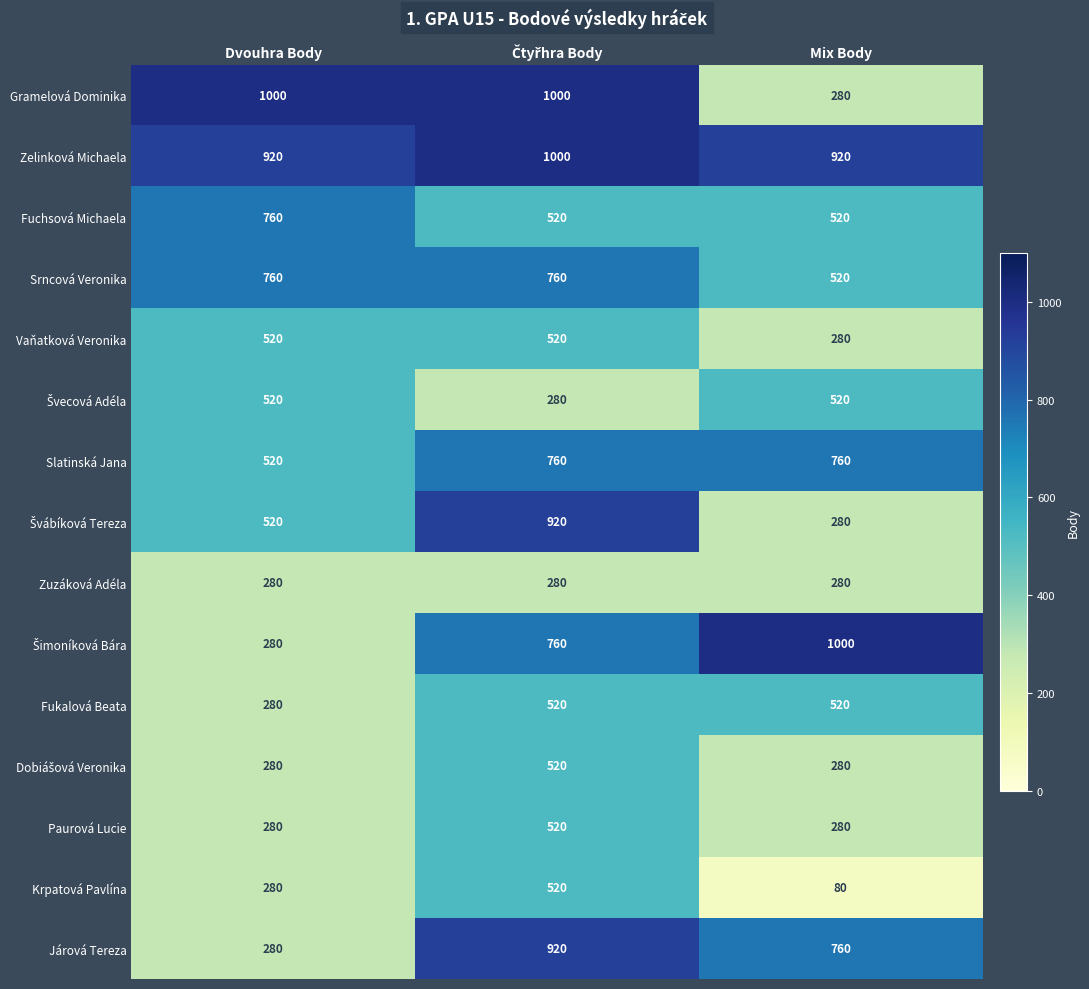

At which category does the chart reach its minimum across all series?

Mix Body